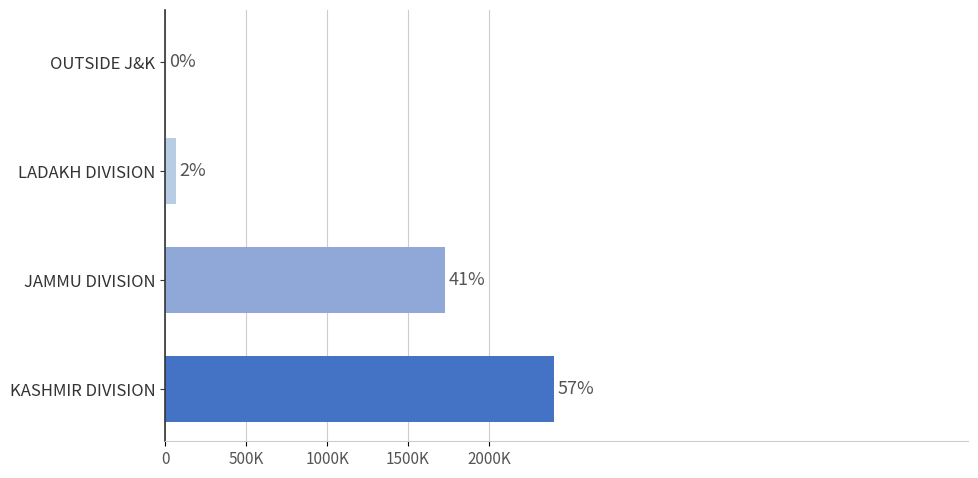

Are the bars horizontal?

Yes